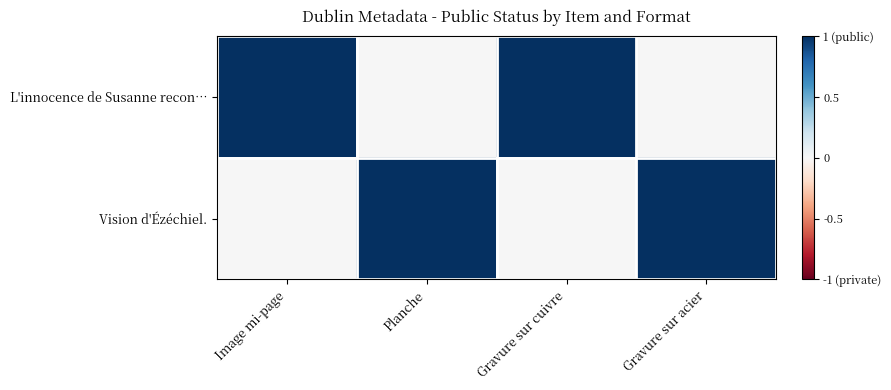

What is the spread (max minus min) of values at Image mi-page?

1